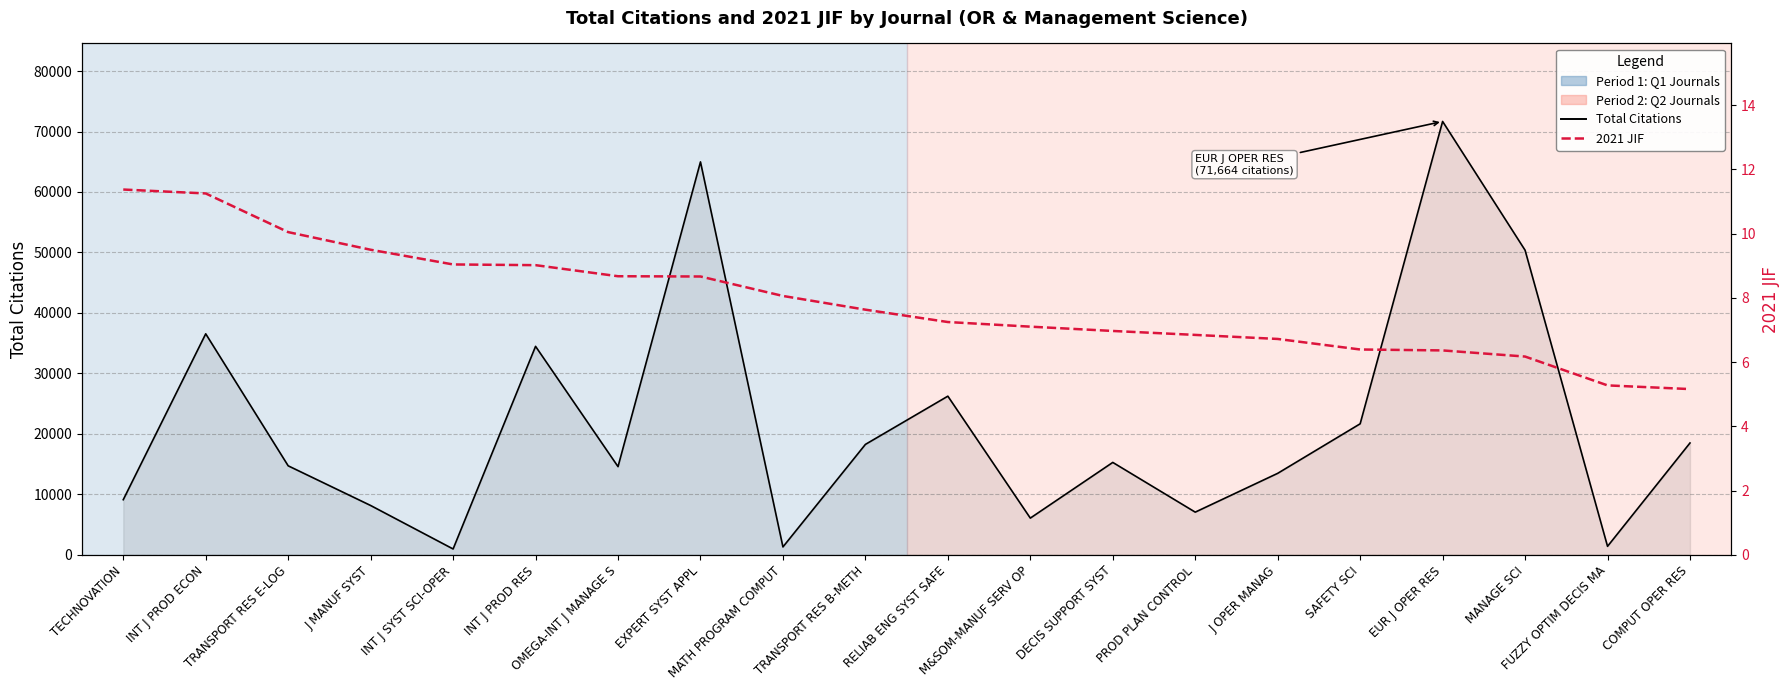

Rank the categories by Total Citations value from lowest to highest.

INT J SYST SCI-OPER, MATH PROGRAM COMPUT, FUZZY OPTIM DECIS MA, M&SOM-MANUF SERV OP, PROD PLAN CONTROL, J MANUF SYST, TECHNOVATION, J OPER MANAG, OMEGA-INT J MANAGE S, TRANSPORT RES E-LOG, DECIS SUPPORT SYST, TRANSPORT RES B-METH, COMPUT OPER RES, SAFETY SCI, RELIAB ENG SYST SAFE, INT J PROD RES, INT J PROD ECON, MANAGE SCI, EXPERT SYST APPL, EUR J OPER RES